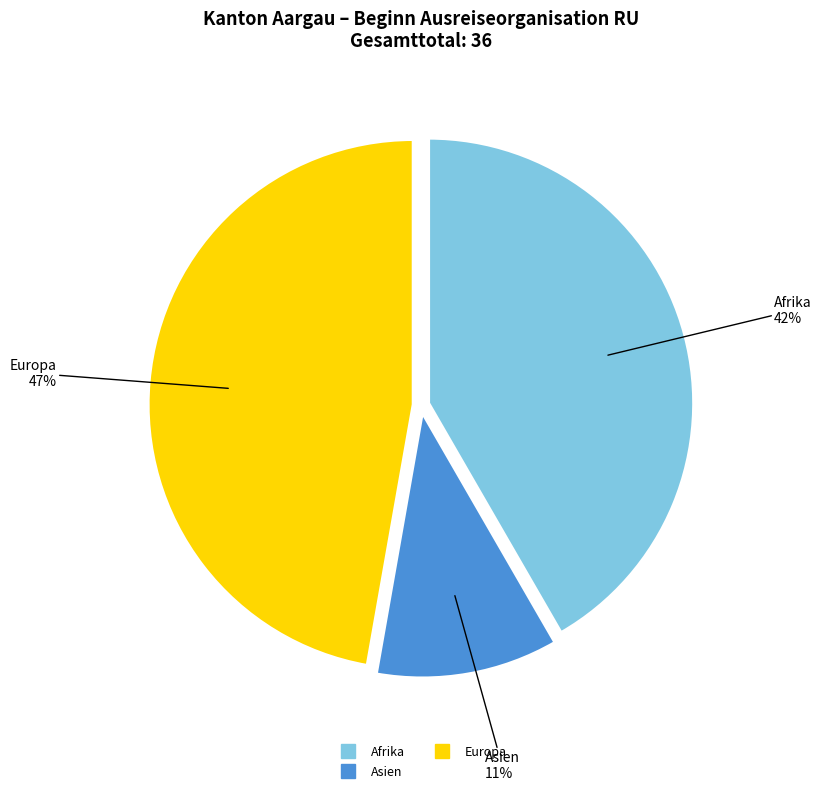

To the nearest percent, what is the difference between the largest and smallest slice percentages?

36%